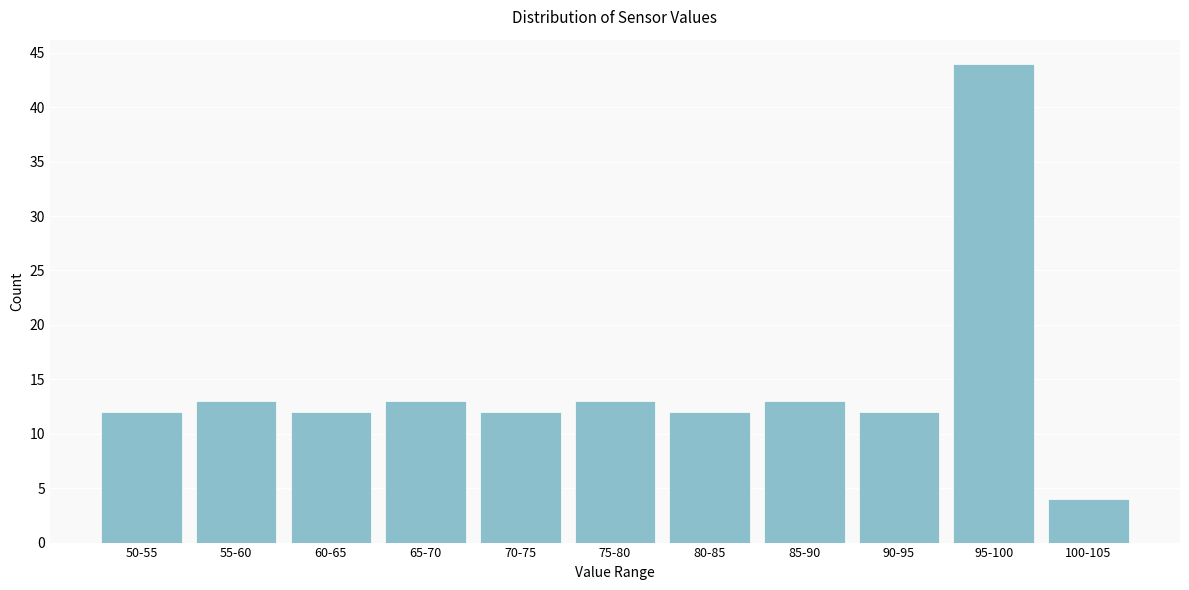

Reading right to left, list all the values displayed in this chart.

100-105=4	95-100=44	90-95=12	85-90=13	80-85=12	75-80=13	70-75=12	65-70=13	60-65=12	55-60=13	50-55=12